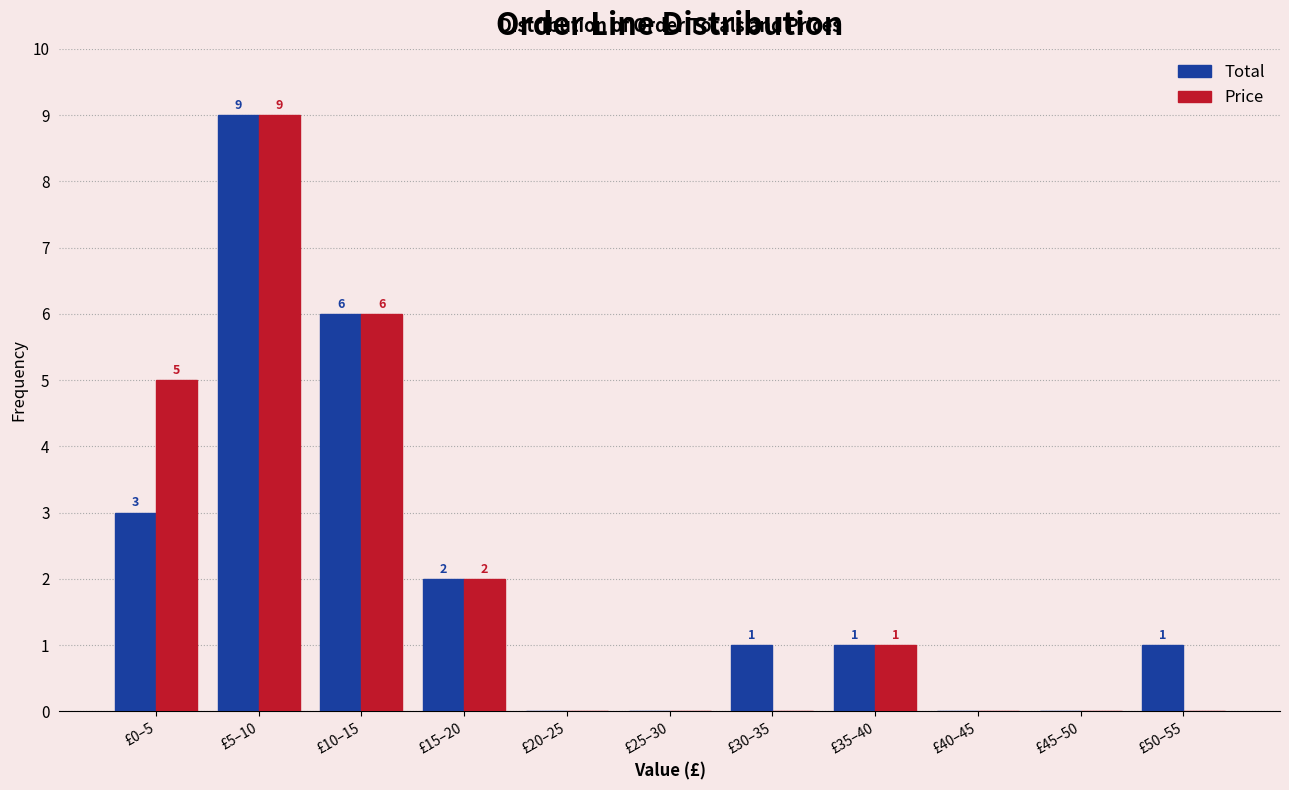

Reading left to right, transcribe all the data shown in this chart.

Total: £0–5=3	£5–10=9	£10–15=6	£15–20=2	£20–25=0	£25–30=0	£30–35=1	£35–40=1	£40–45=0	£45–50=0	£50–55=1
Price: £0–5=5	£5–10=9	£10–15=6	£15–20=2	£20–25=0	£25–30=0	£30–35=0	£35–40=1	£40–45=0	£45–50=0	£50–55=0